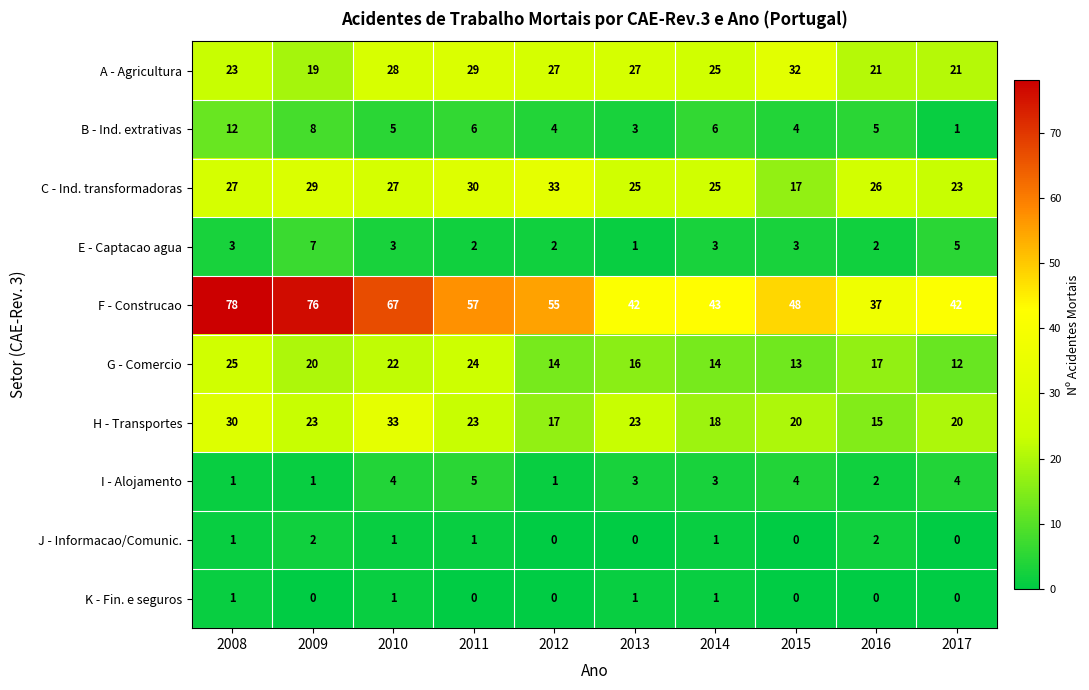

The A - Agricultura series shows 16 at 2011. True or false?

False